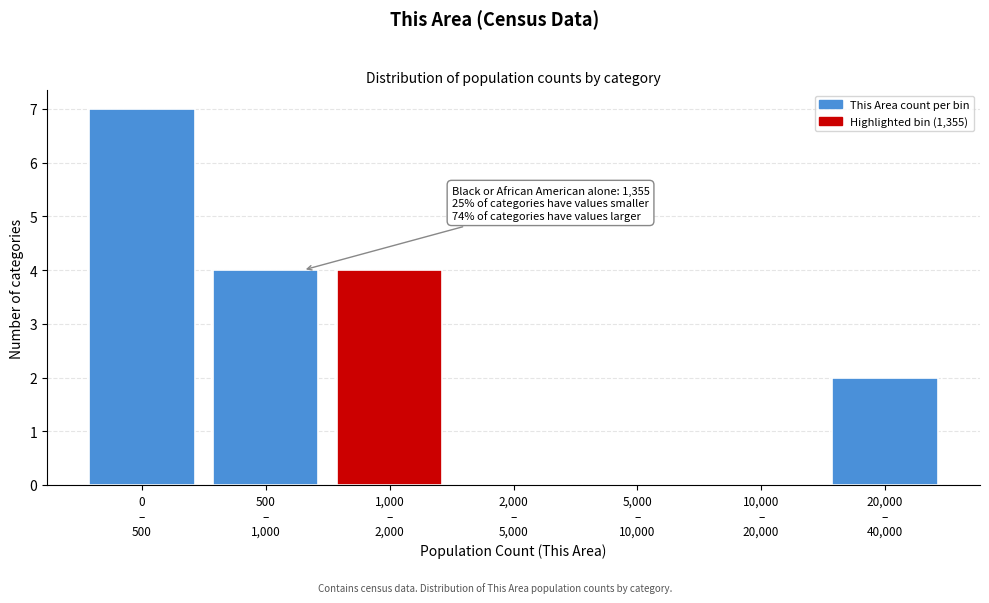

What is the sum of all values?

17